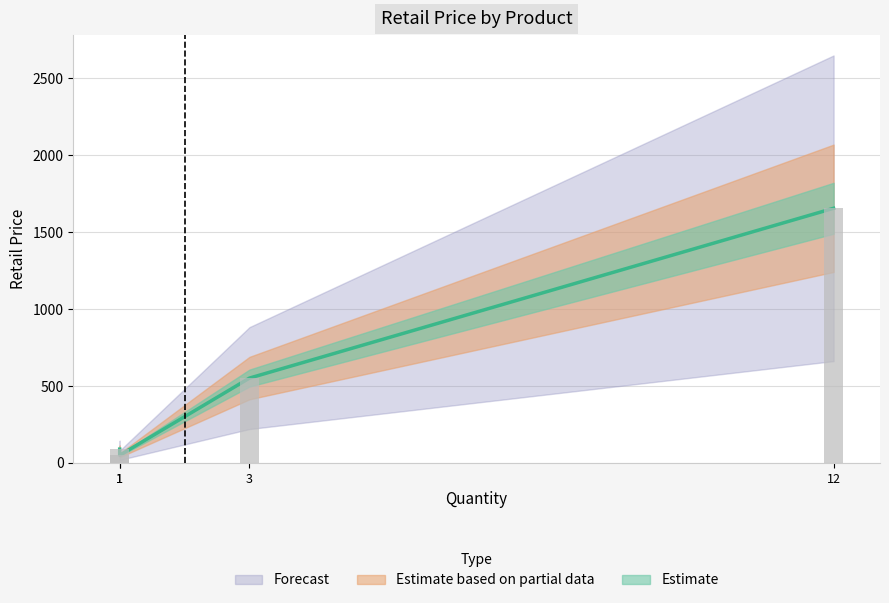

What is the difference between the maximum and minimum values?

1606.0